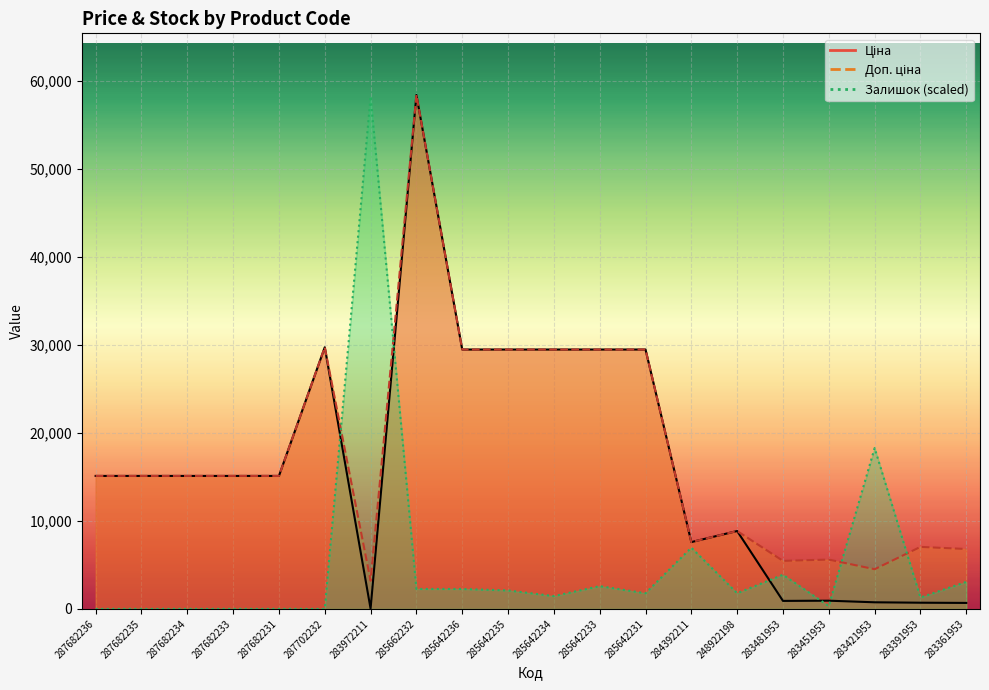

Which category has the highest value in the Ціна series?

285662232